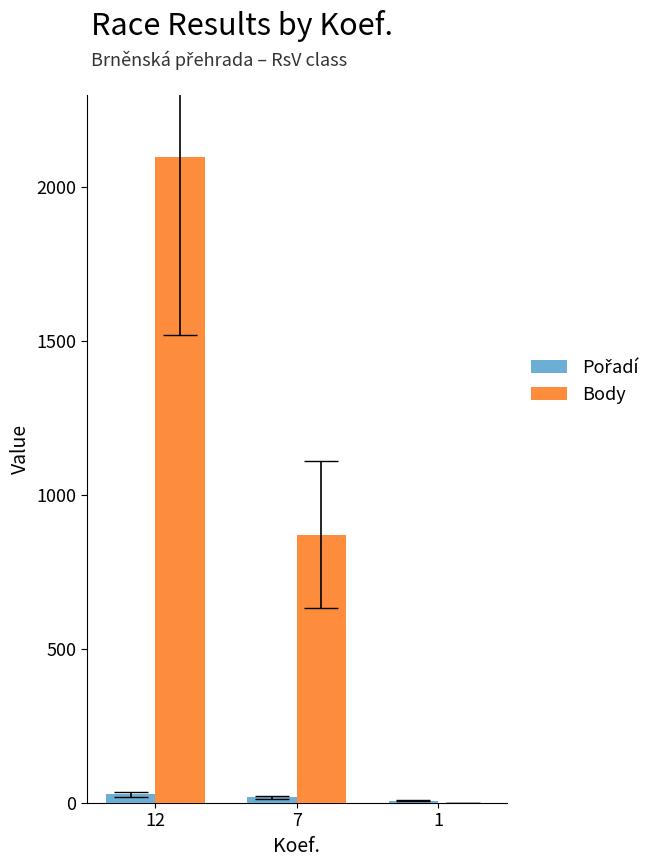

Between 7 and 1, which series saw the biggest shift?

Body